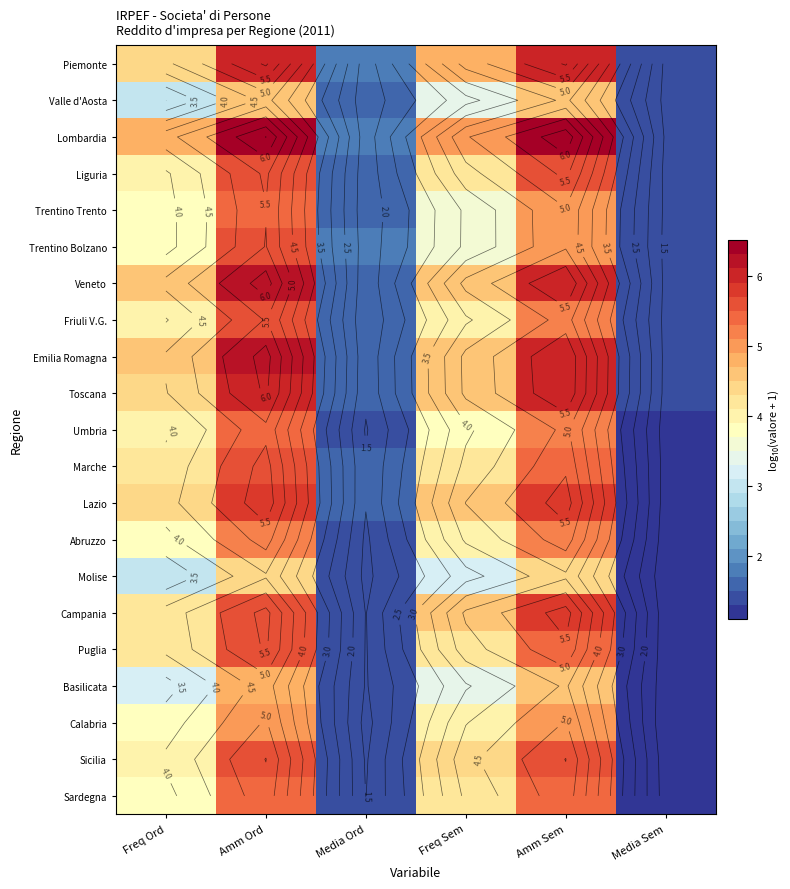

Is the value of Liguria at Amm Sem greater than the value of Lombardia at Freq Ord?

Yes